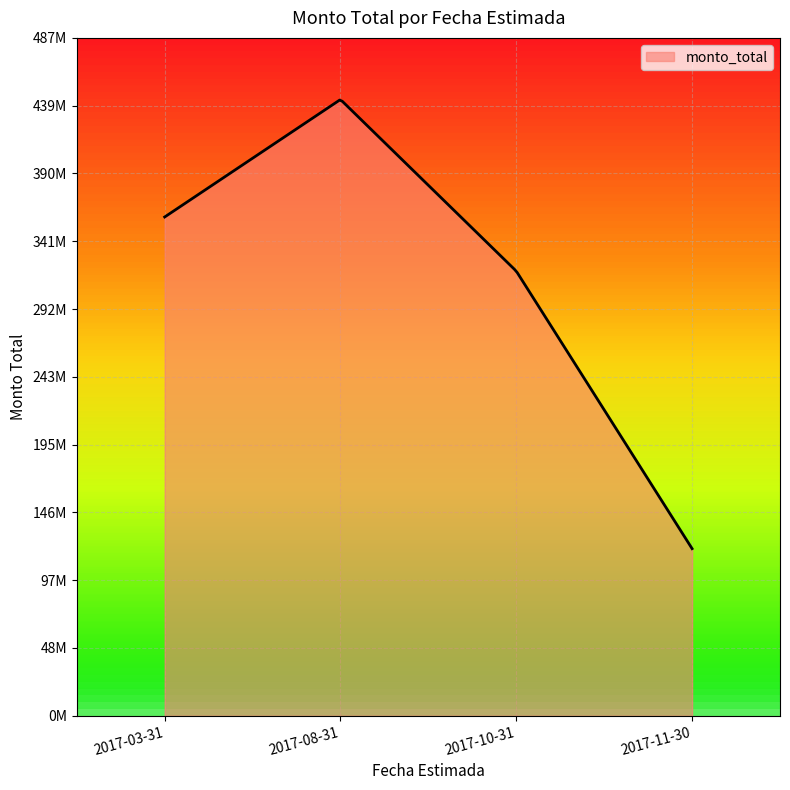

Does the chart have visible grid lines?

Yes